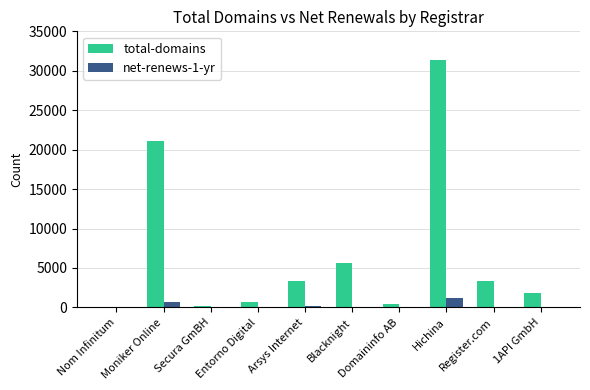

Which category has the highest value across all series?

Hichina